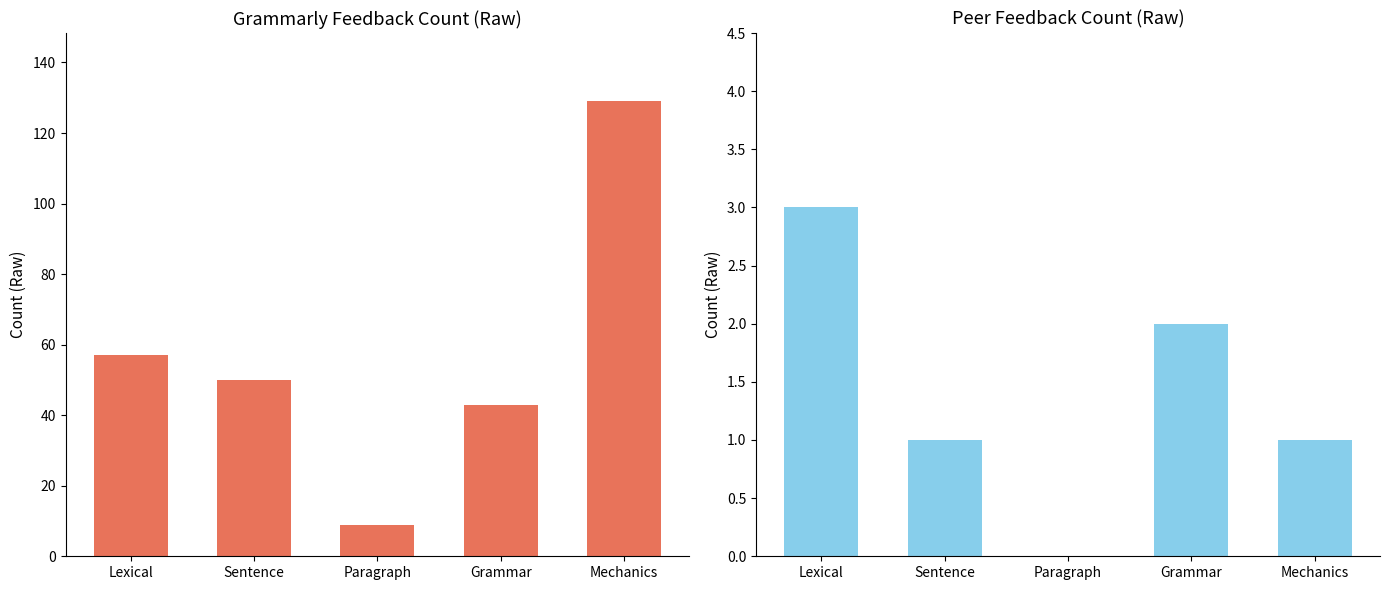

Are the bars horizontal?

No